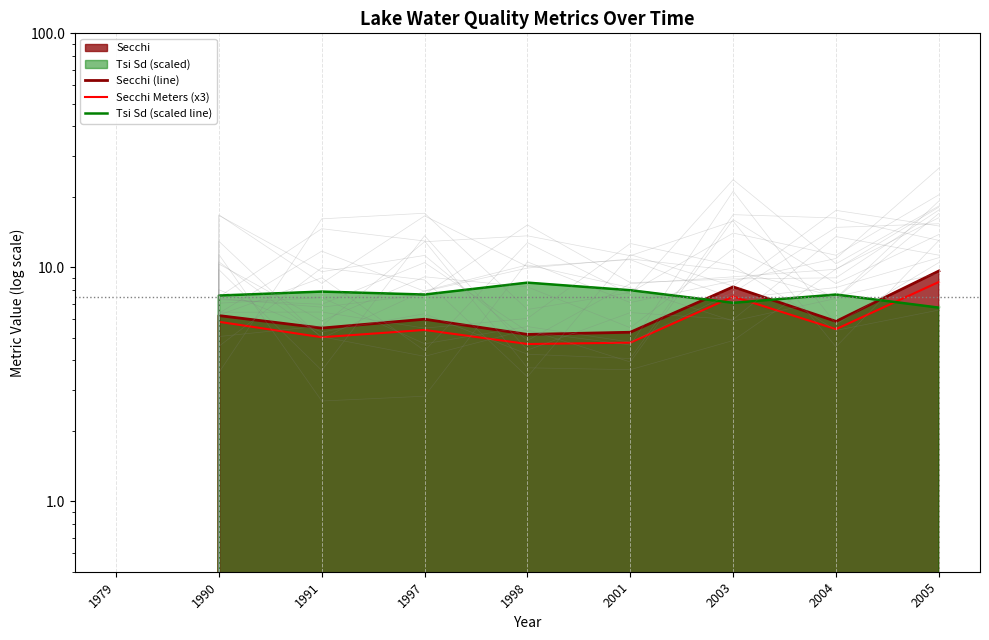

Is the value of Secchi Meters (x3) at 1991 greater than the value of Tsi Sd (scaled line) at 2004?

No